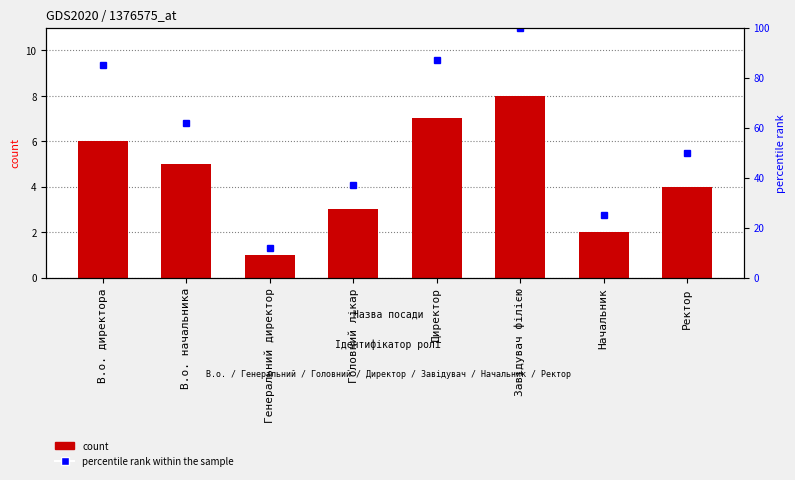

Reading left to right, extract all data points from this chart.

Ідентифікатор: В.о. директора=6	В.о. начальника=5	Генеральний директор=1	Головний лікар=3	Директор=7	Завідувач філією=8	Начальник=2	Ректор=4
percentile rank within the sample: В.о. директора=85	В.о. начальника=62	Генеральний директор=12	Головний лікар=37	Директор=87	Завідувач філією=100	Начальник=25	Ректор=50